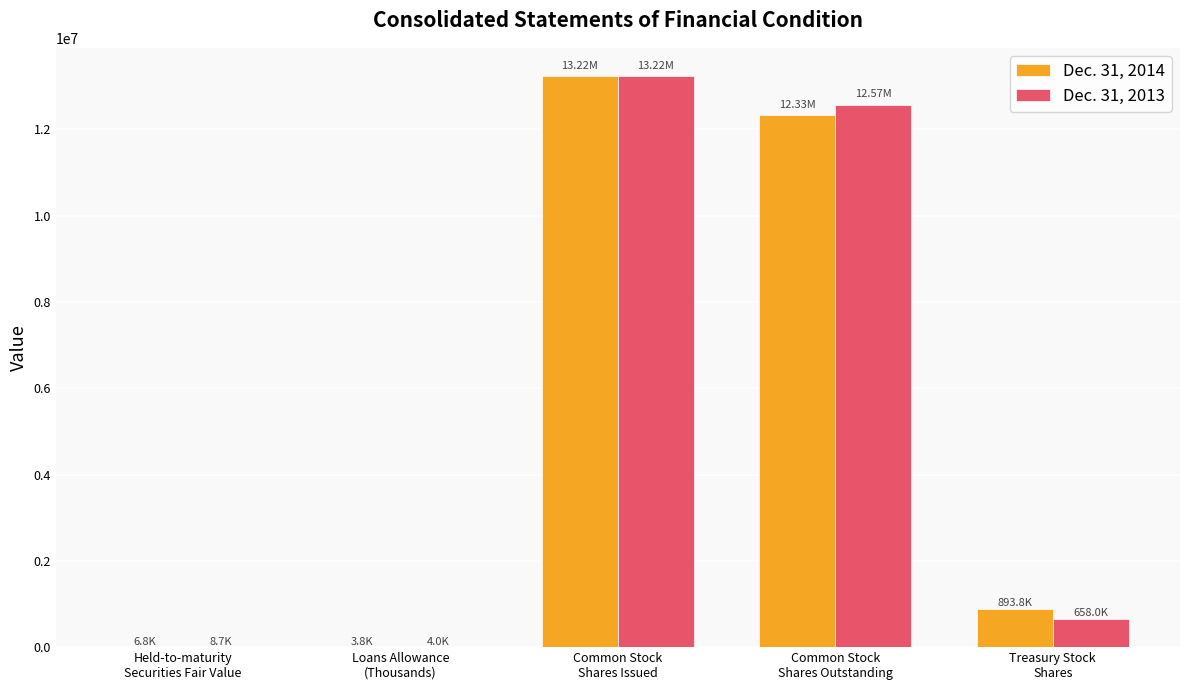

How many groups of bars are there?

5